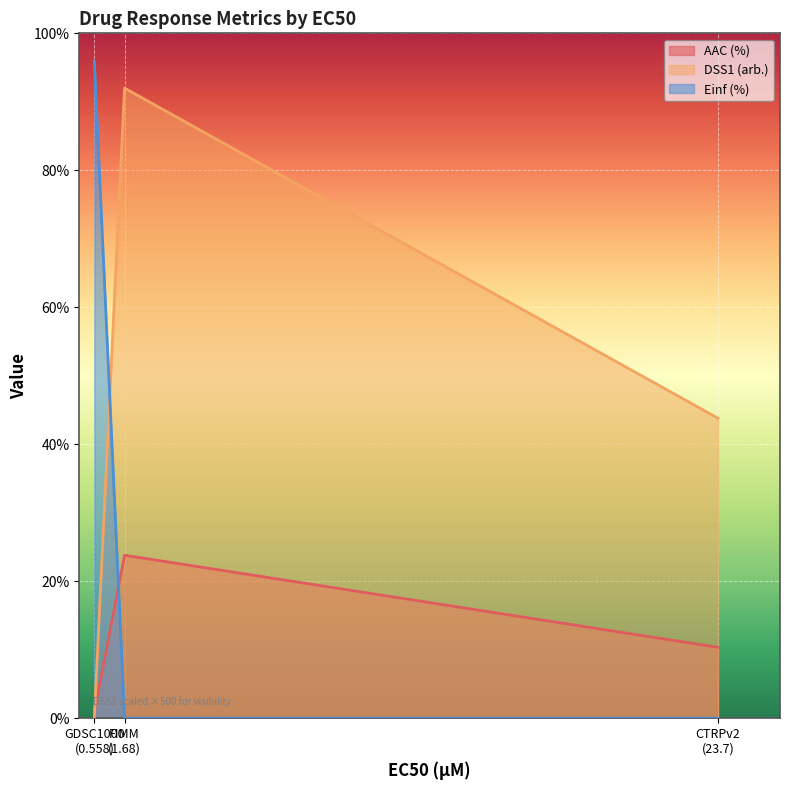

What are all the series names shown in the legend?

AAC (%), DSS1 (arb.), Einf (%)